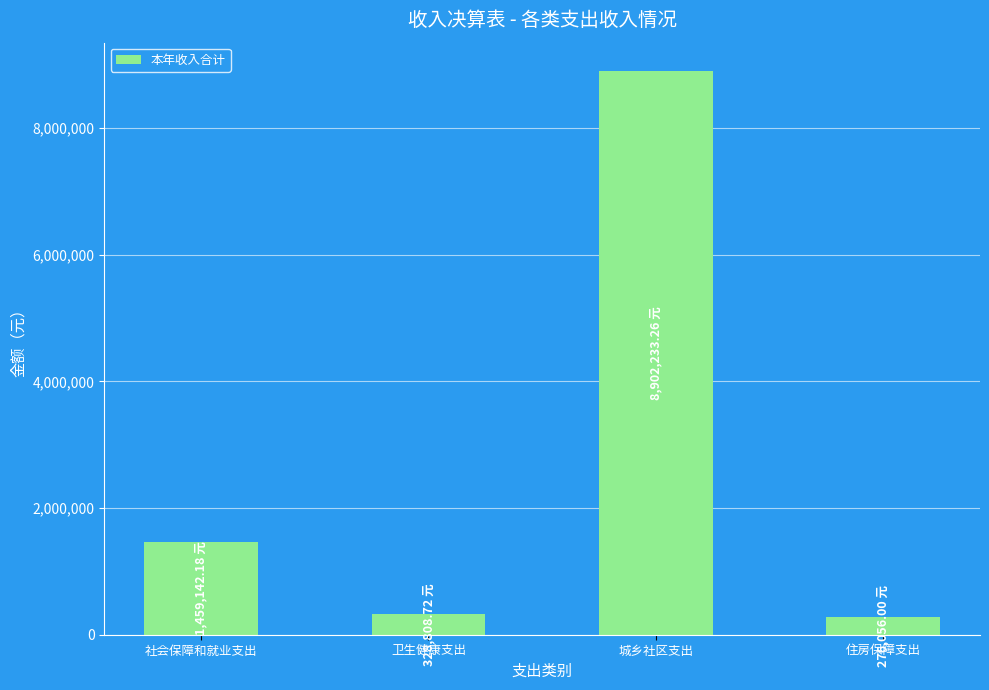

The value at 住房保障支出 is 276056.0. True or false?

True